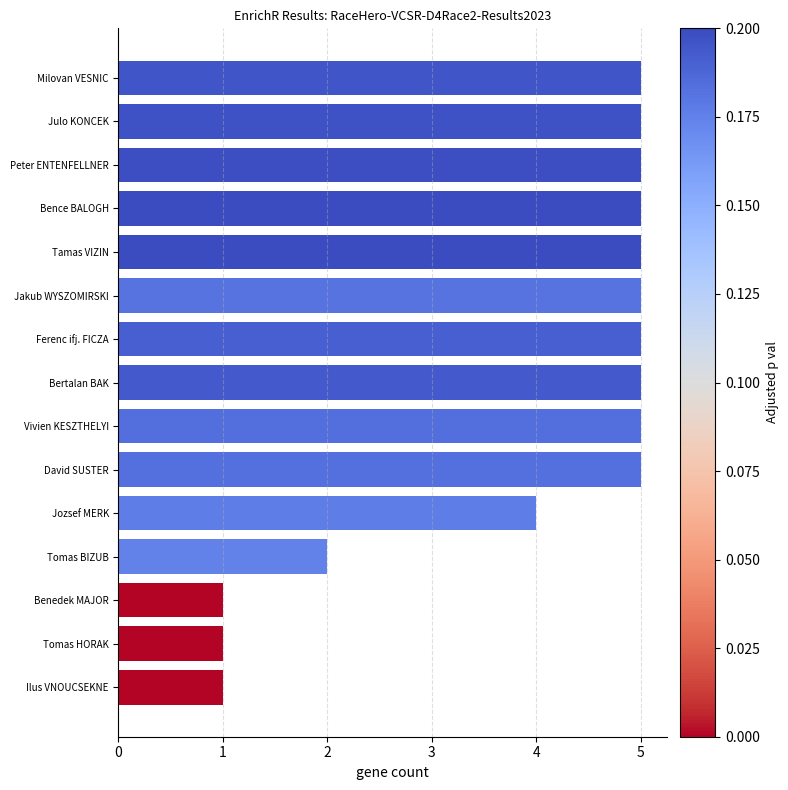

What is the label of the 15th bar from the bottom?

Milovan VESNIC